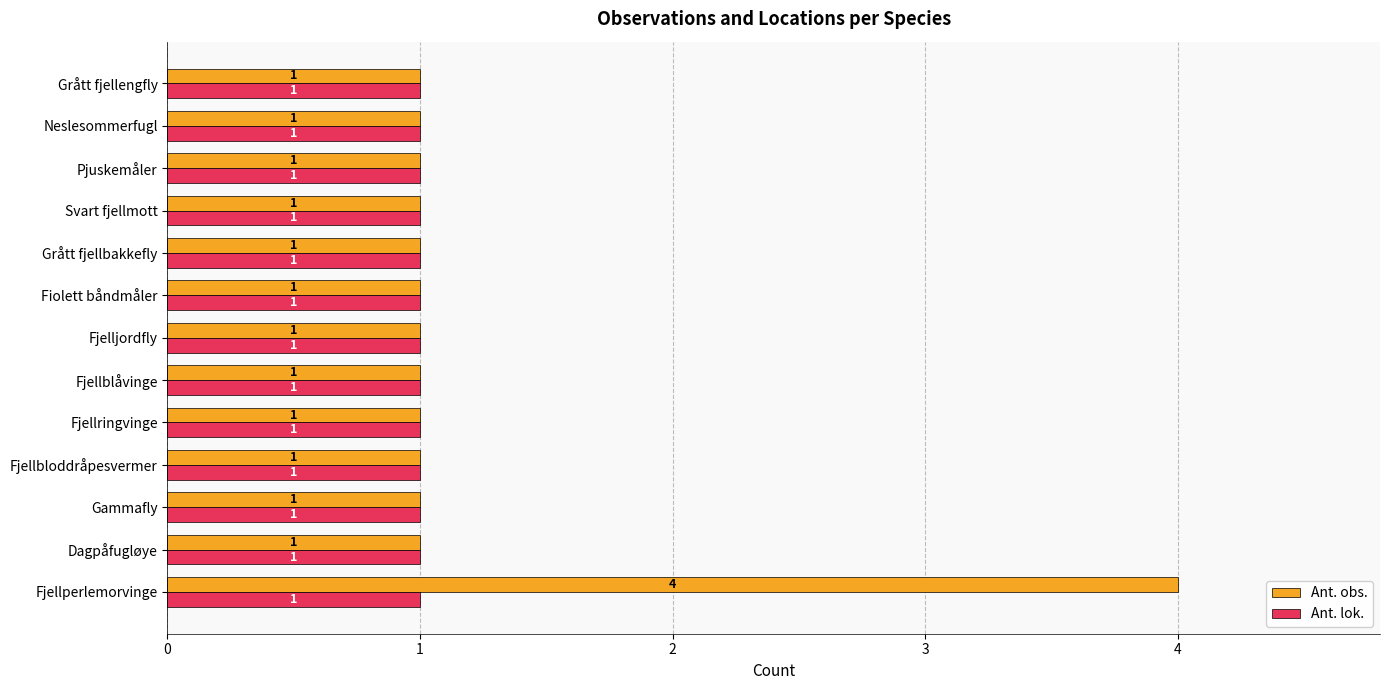

Rank the series by their maximum value, from highest to lowest.

Ant. obs., Ant. lok.